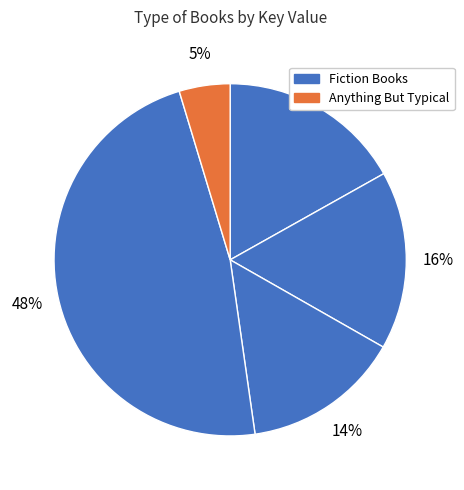

How many slices are in this pie chart?

5